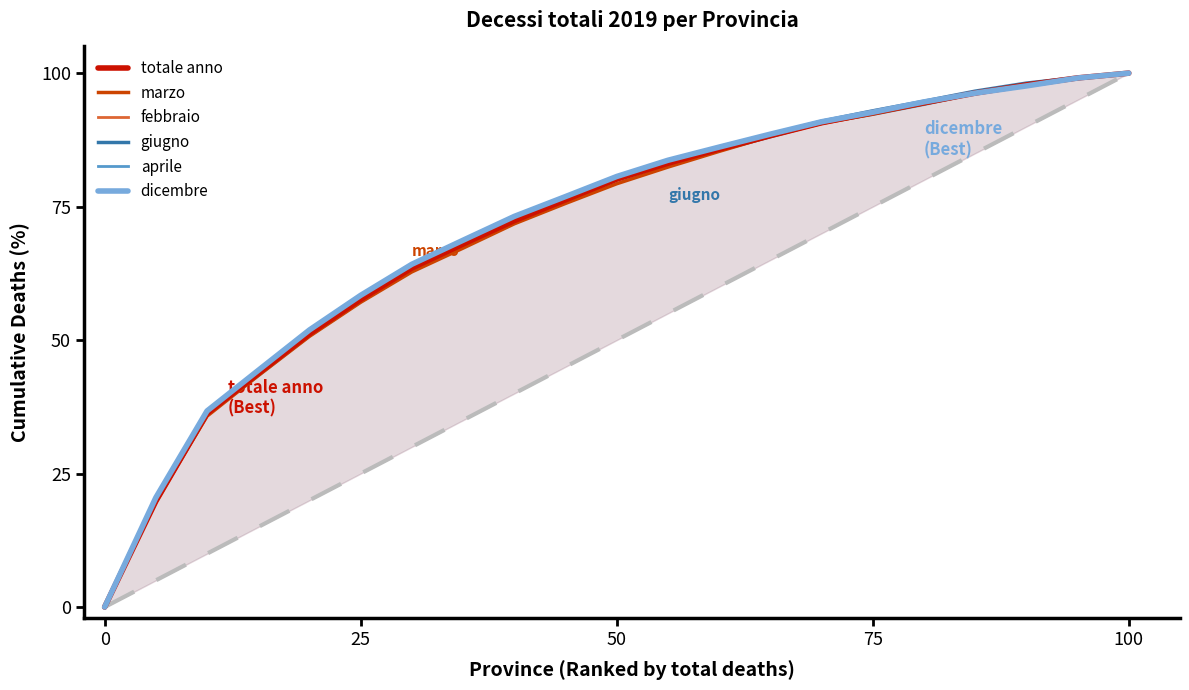

True or false: dicembre and febbraio intersect in this chart.

True